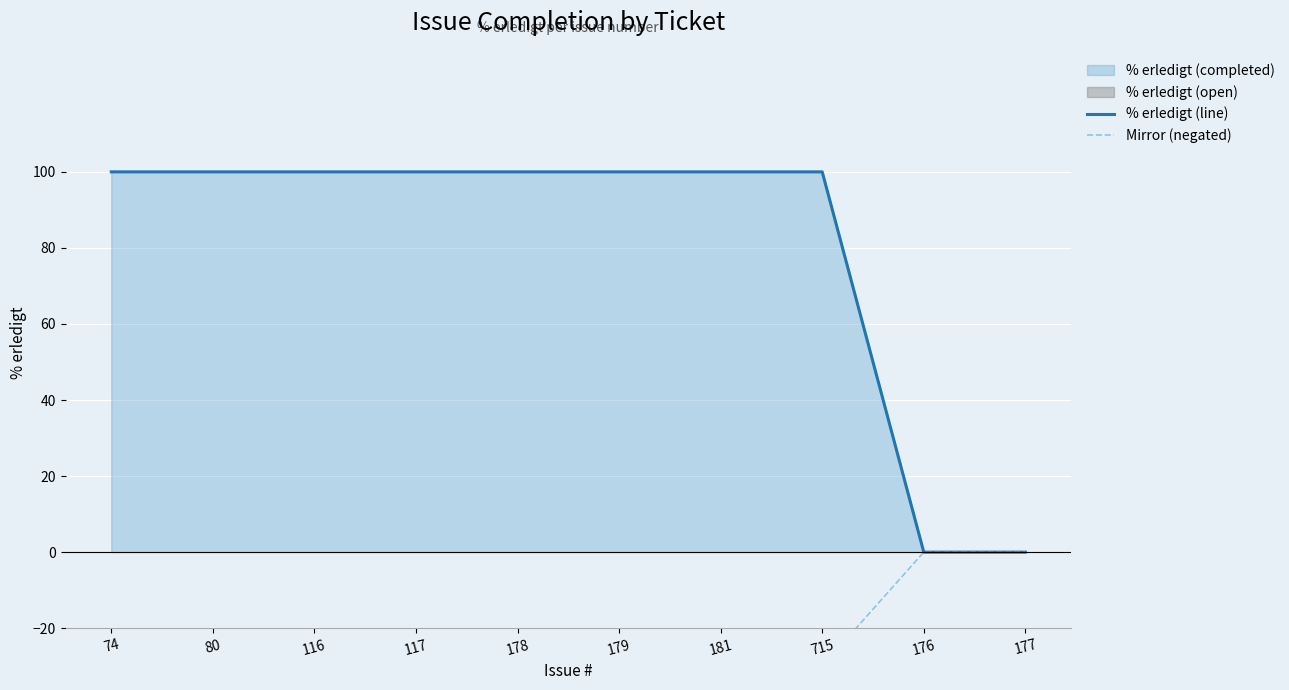

How many categories are shown in the chart?

10